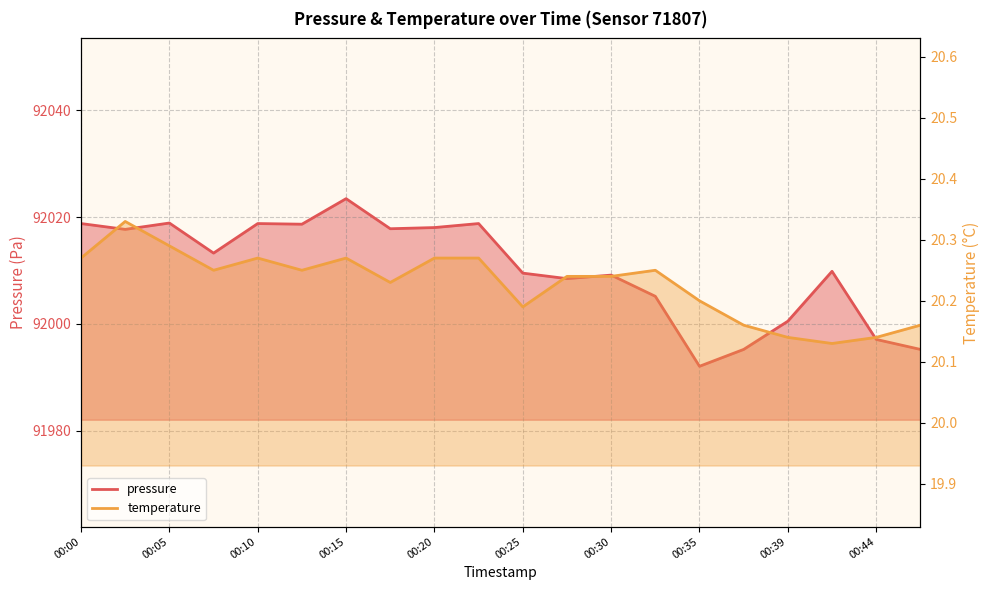

At which category does the chart reach its minimum across all series?

00:42